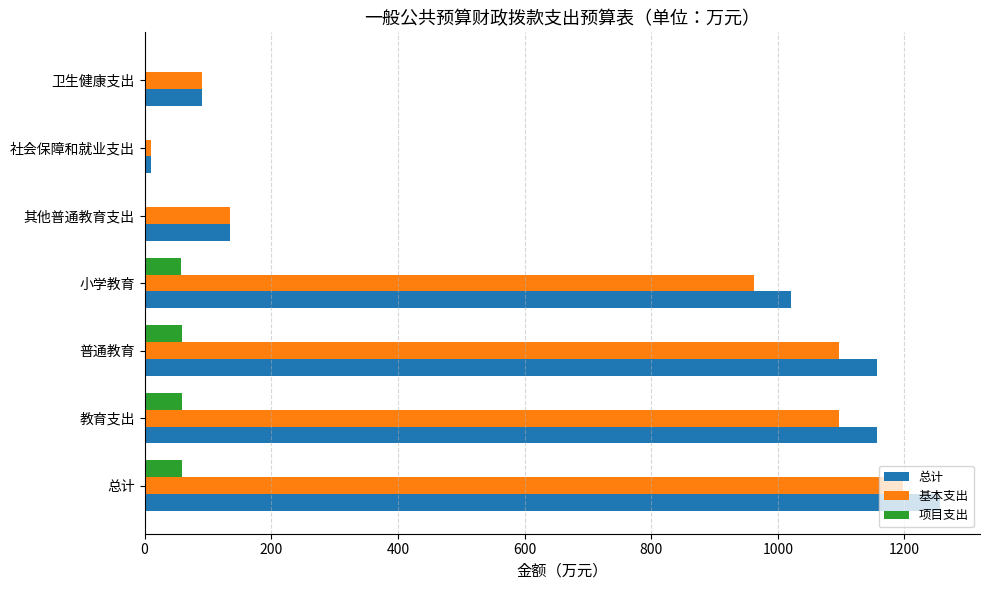

At which category is the sum across all series the highest?

总计